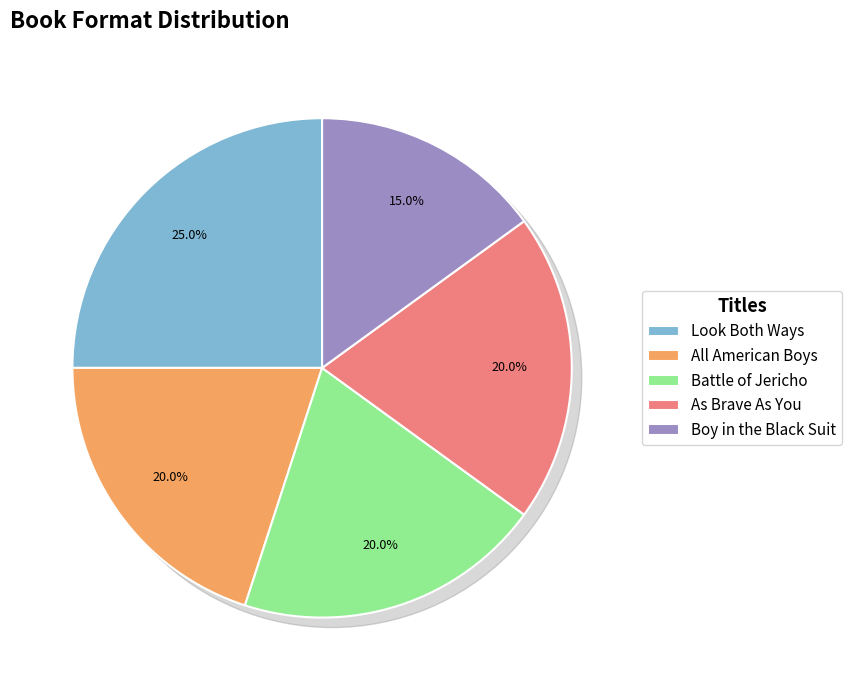

Is there a majority slice in this chart?

No